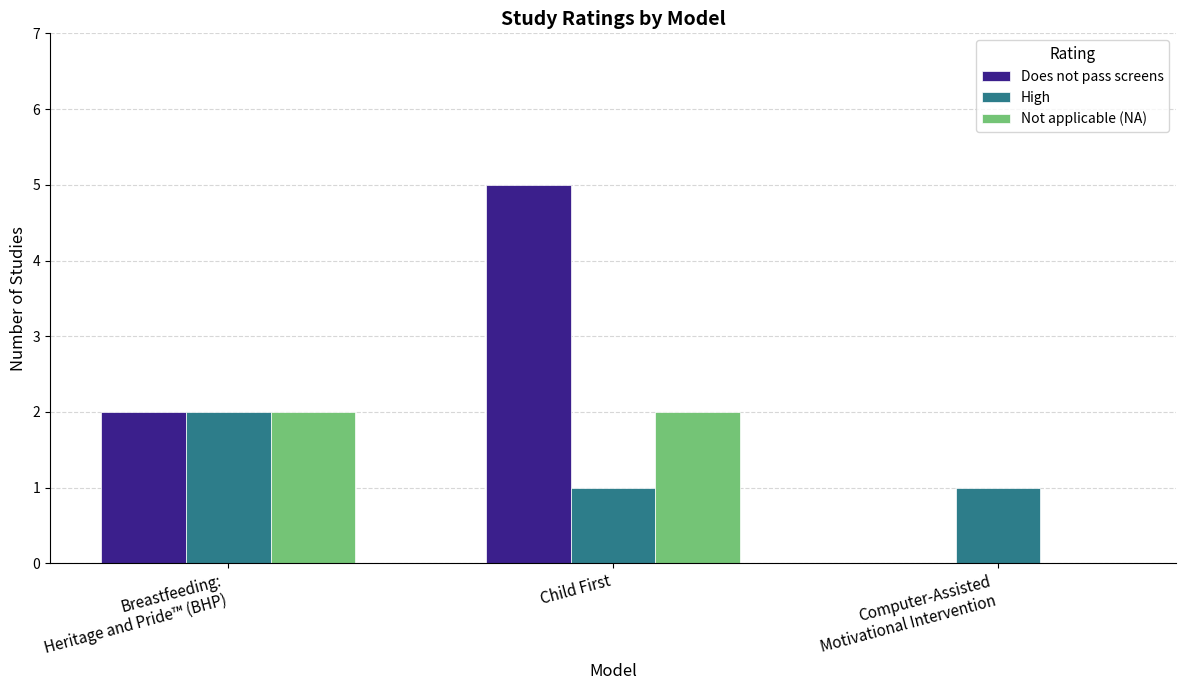

At which category is the sum across all series the highest?

Child First